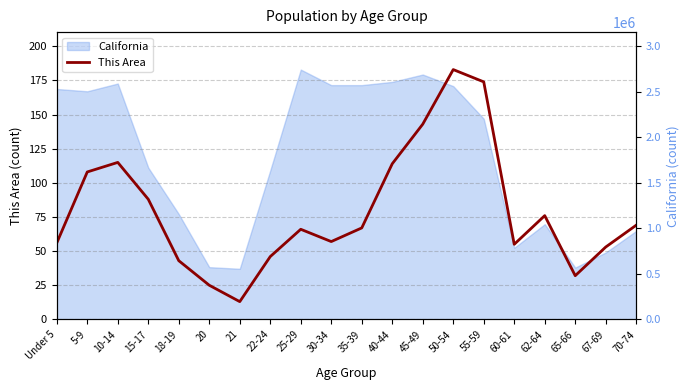

Between 40-44 and 15-17, which is larger?

40-44